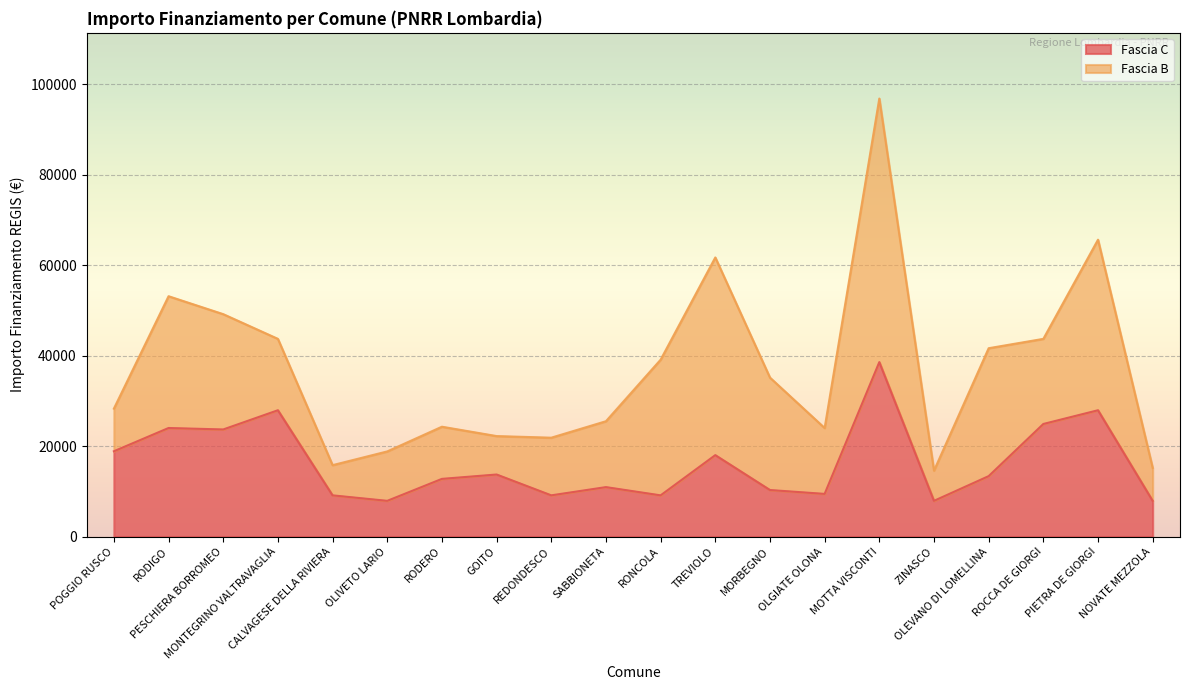

Which label corresponds to the smallest value in the chart?

OLIVETO LARIO